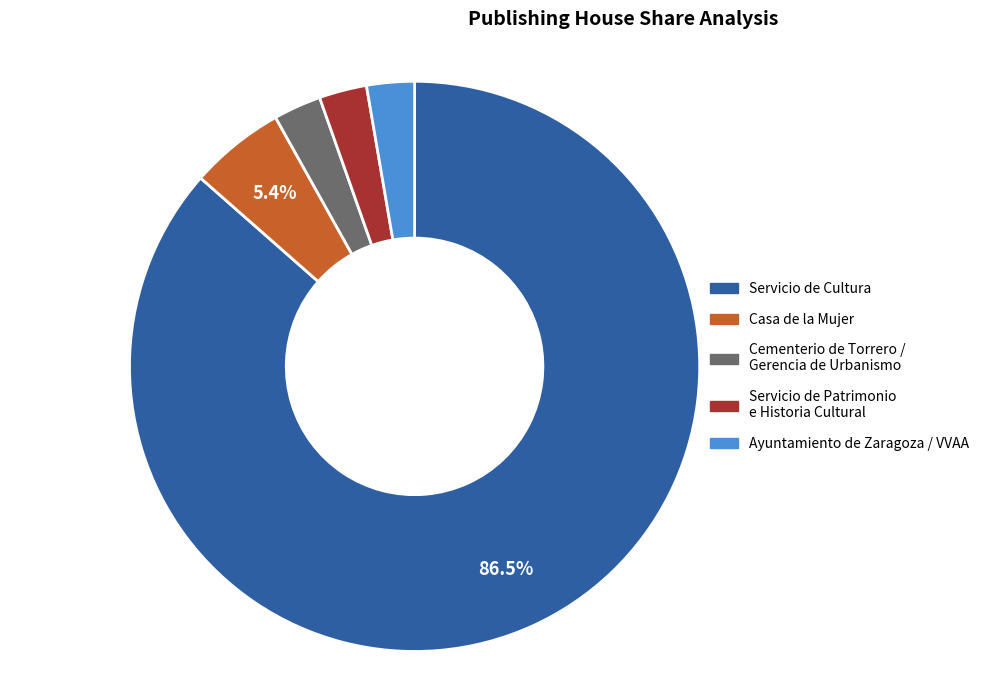

Between Ayuntamiento de Zaragoza / VVAA and Servicio de Cultura, which is larger?

Servicio de Cultura